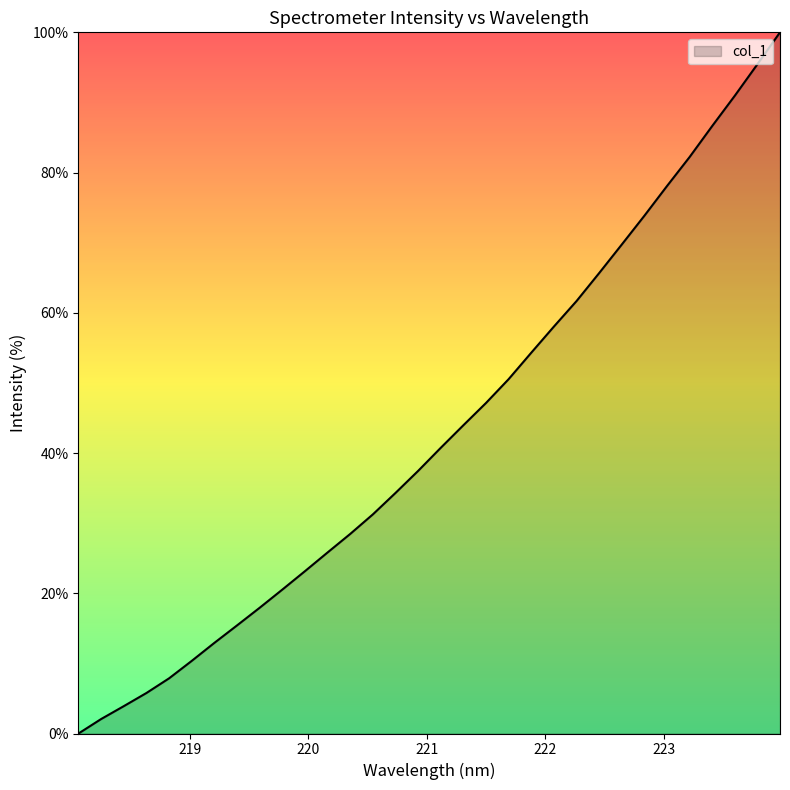

How many distinct data groups are displayed?

1